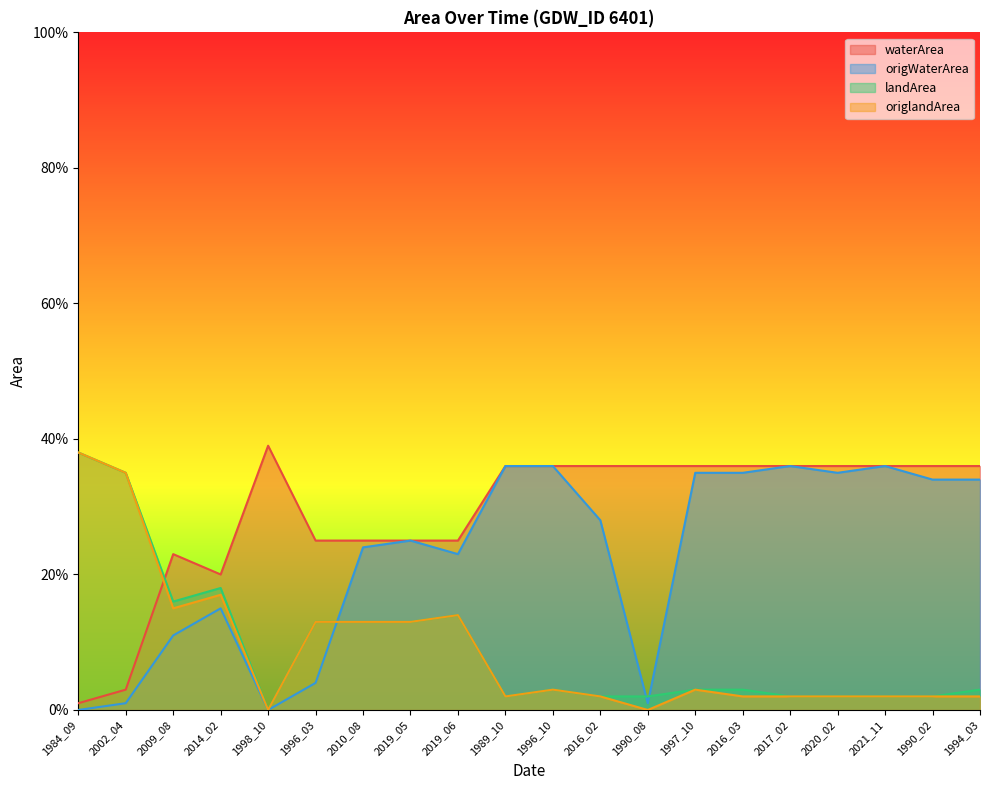

At which category does the chart reach its minimum across all series?

1984_09